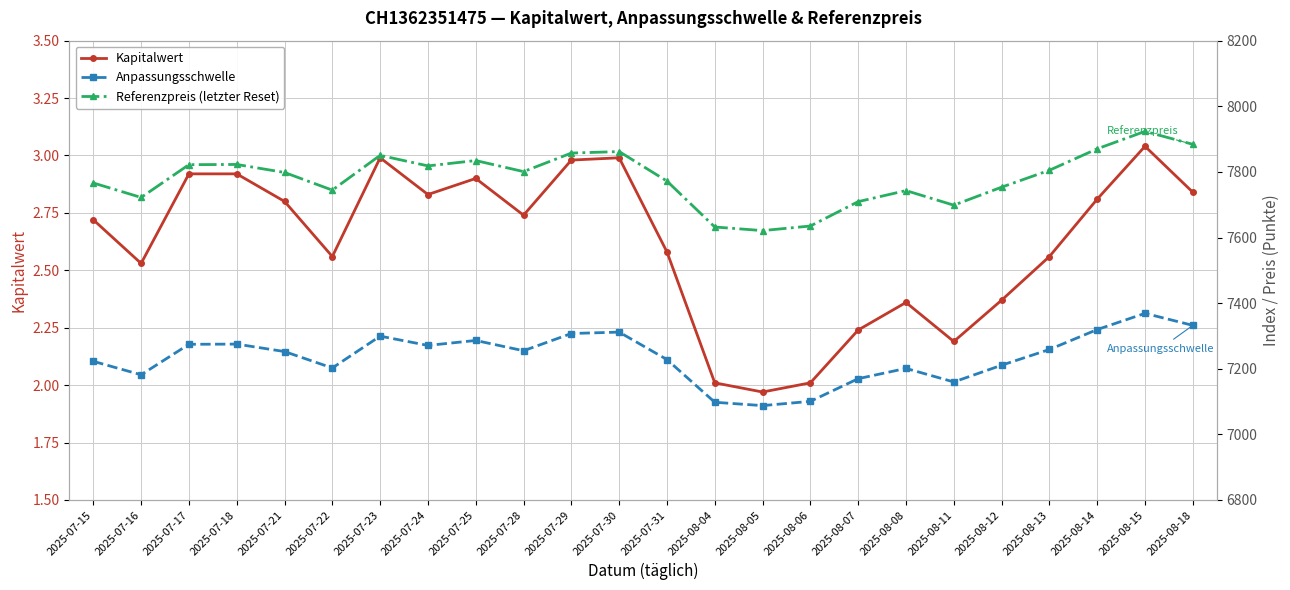

True or false: Referenzpreis (letzter Reset) and Kapitalwert cross at least once.

False